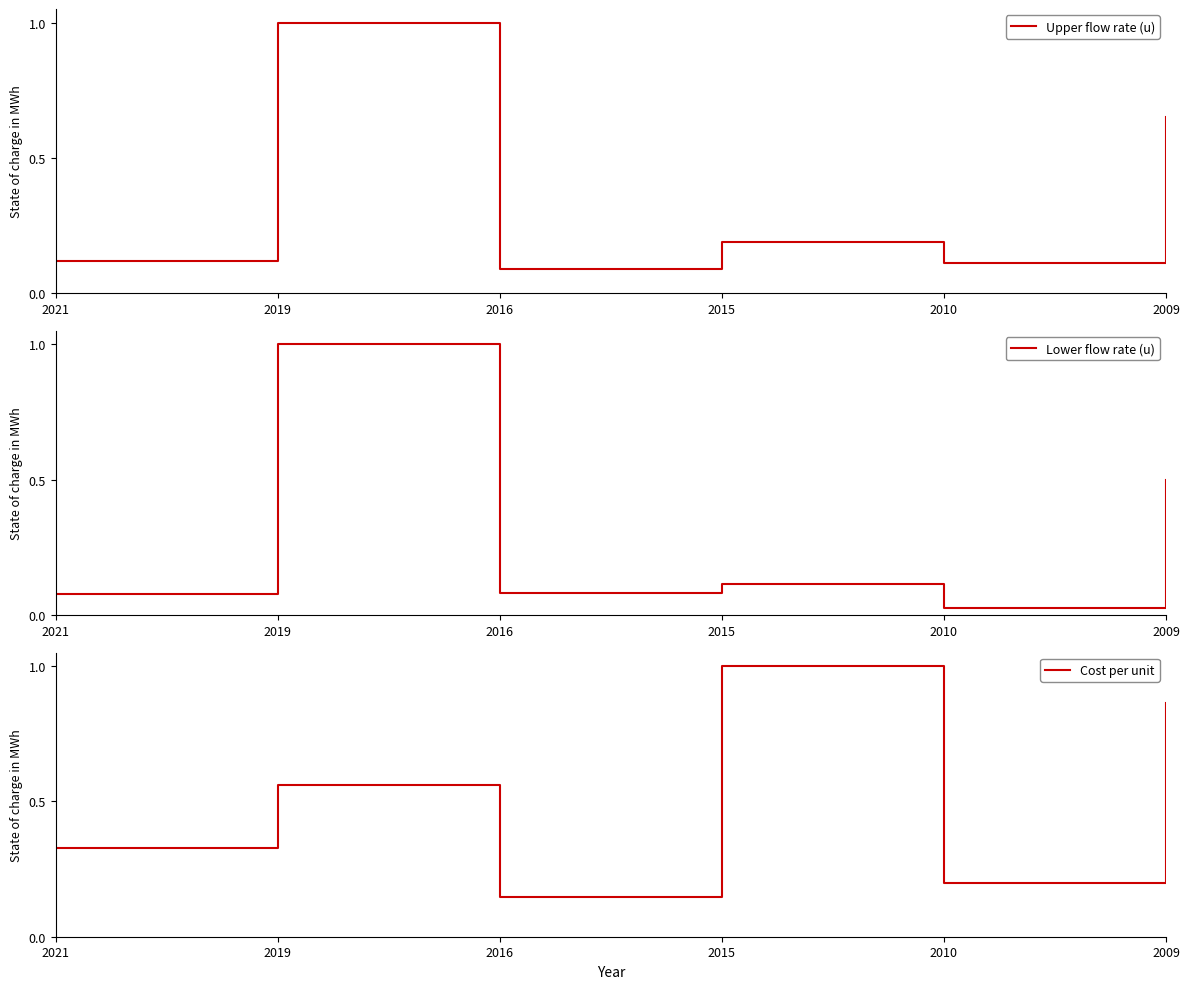

True or false: Lower flow rate (u) has a value of 0.0 at 2016.

False